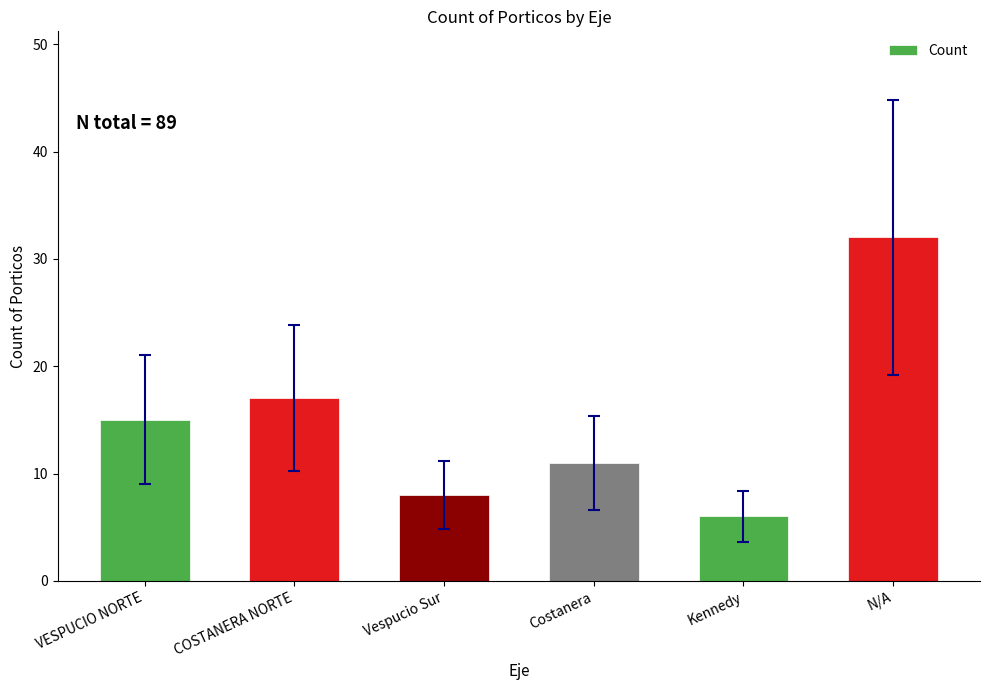

What is the change in value from VESPUCIO NORTE to N/A?

+17